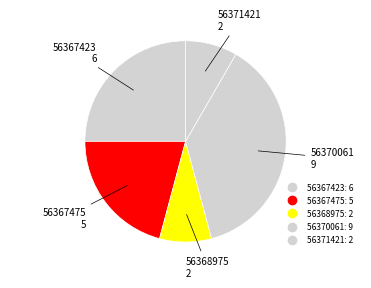

Count the number of slices in the pie.

5